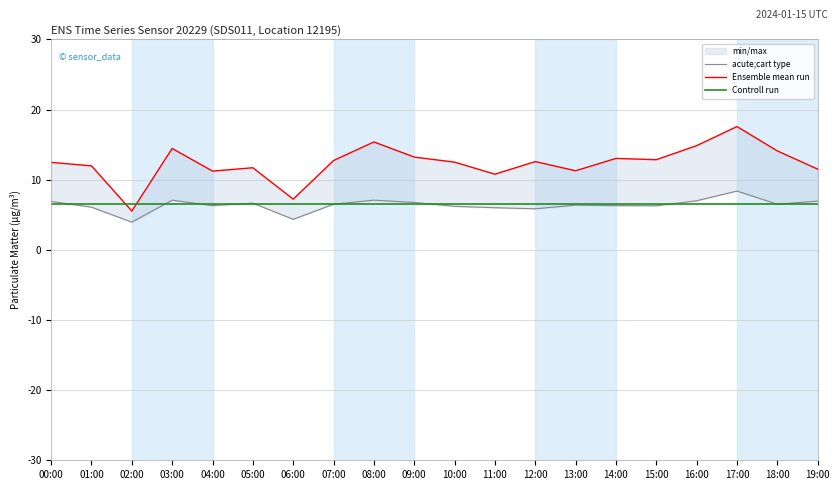

Where is Controll run nearest to the value 6?

00:00